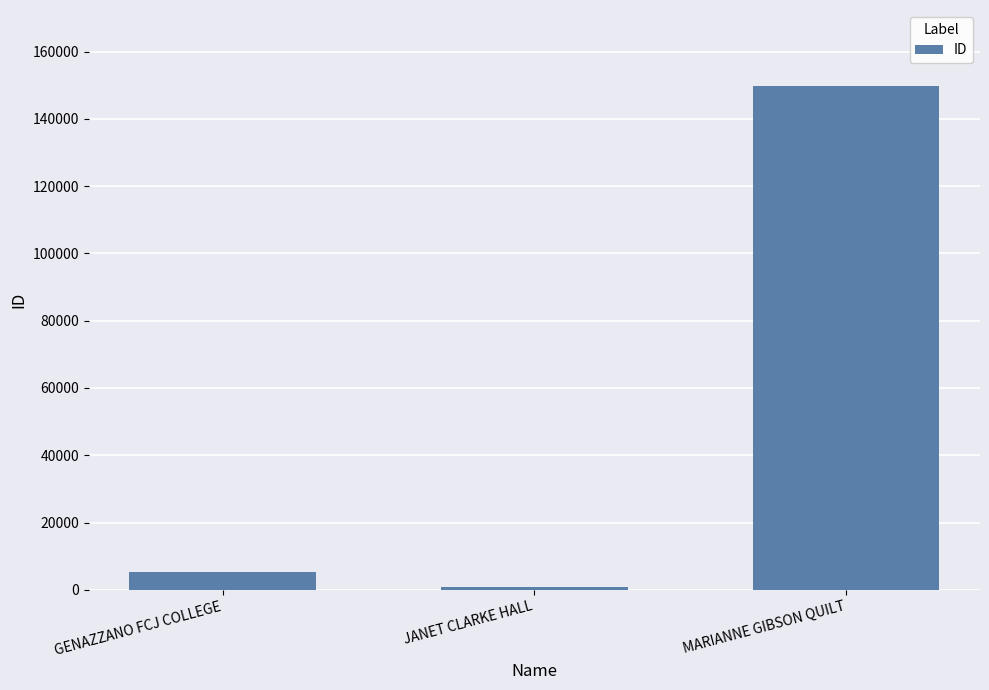

What is the label of the 2nd bar from the right?

JANET CLARKE HALL